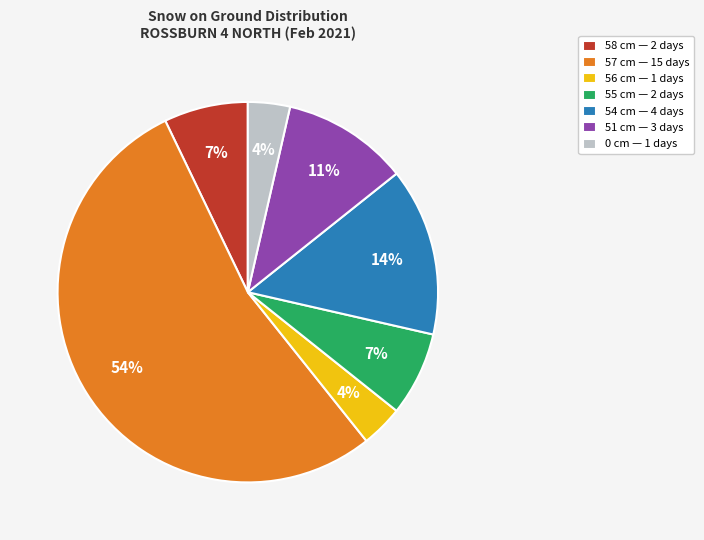

What is the largest slice in the pie chart?

57 cm — 15 days